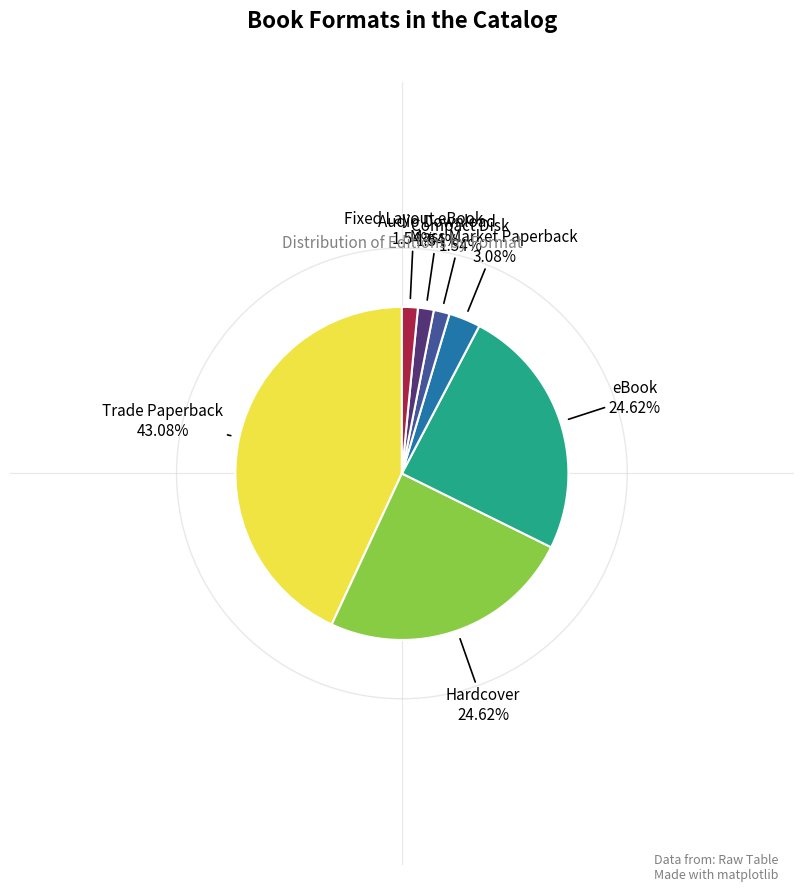

Which category has the biggest portion of the pie?

Trade Paperback